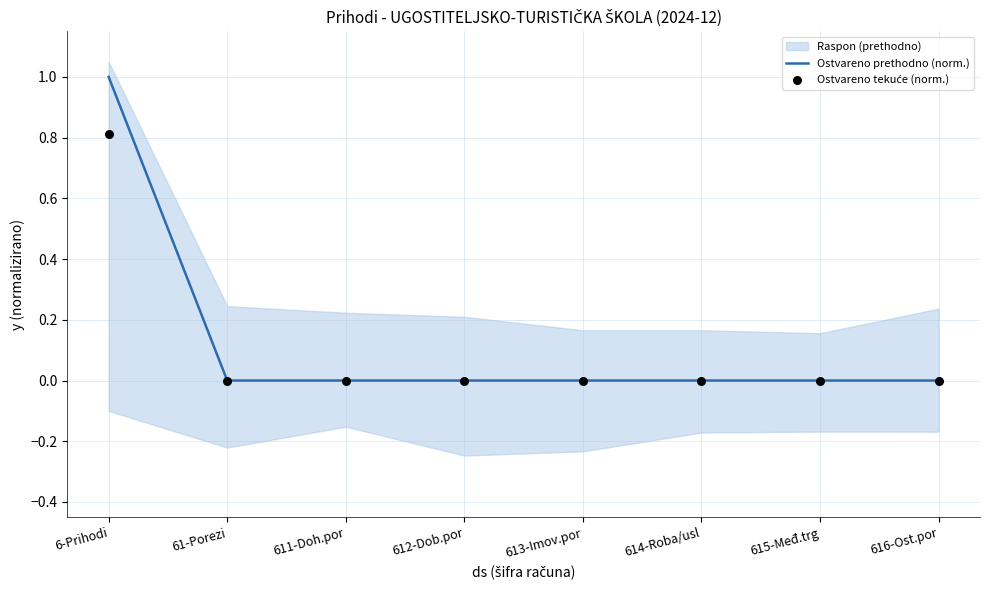

Which series has the largest total across all categories?

Ostvareno prethodno (norm.)